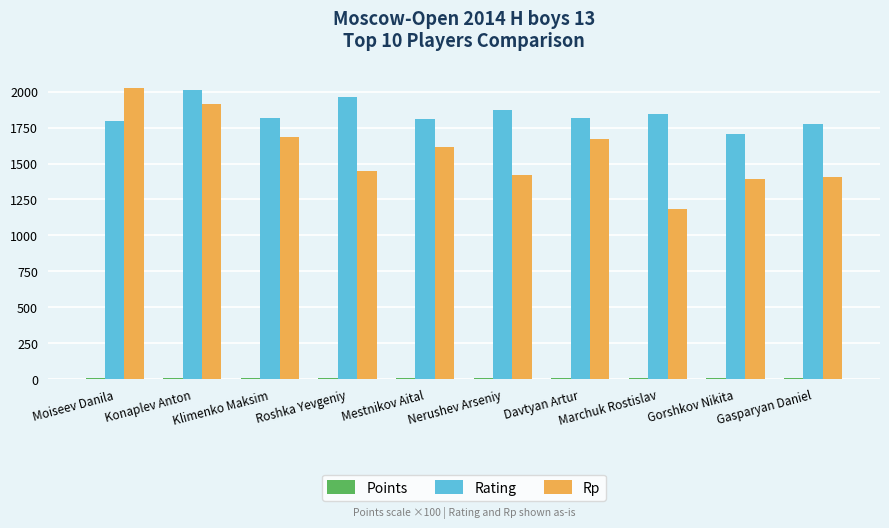

Where does the Rp series first go above 1613?

Moiseev Danila